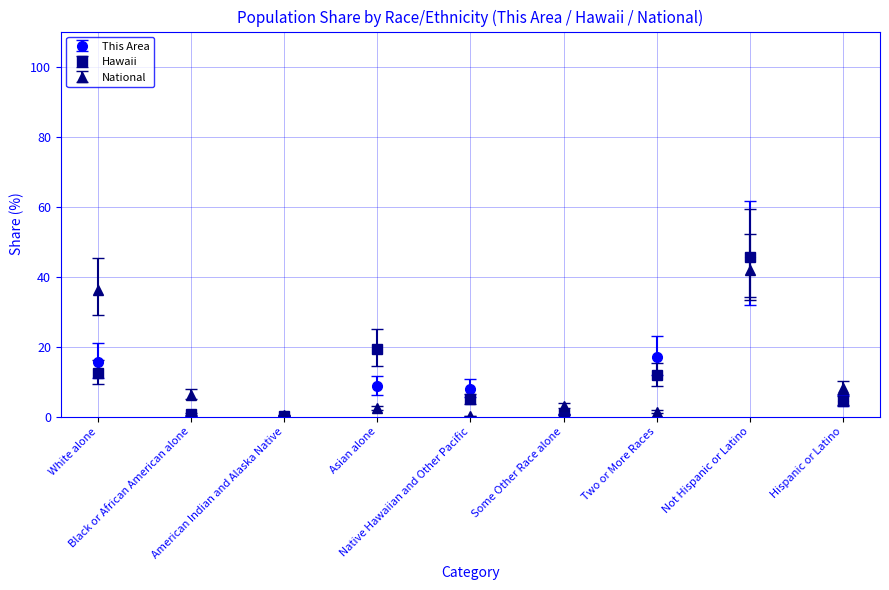

What are all the series names shown in the legend?

This Area, Hawaii, National